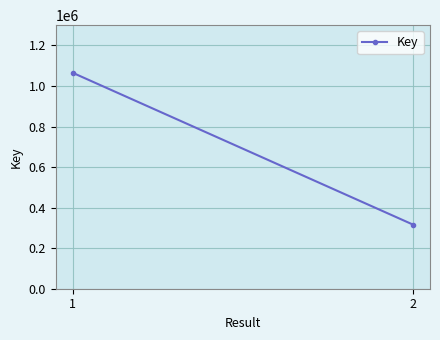

True or false: the data shows 1712924 at 1.

False